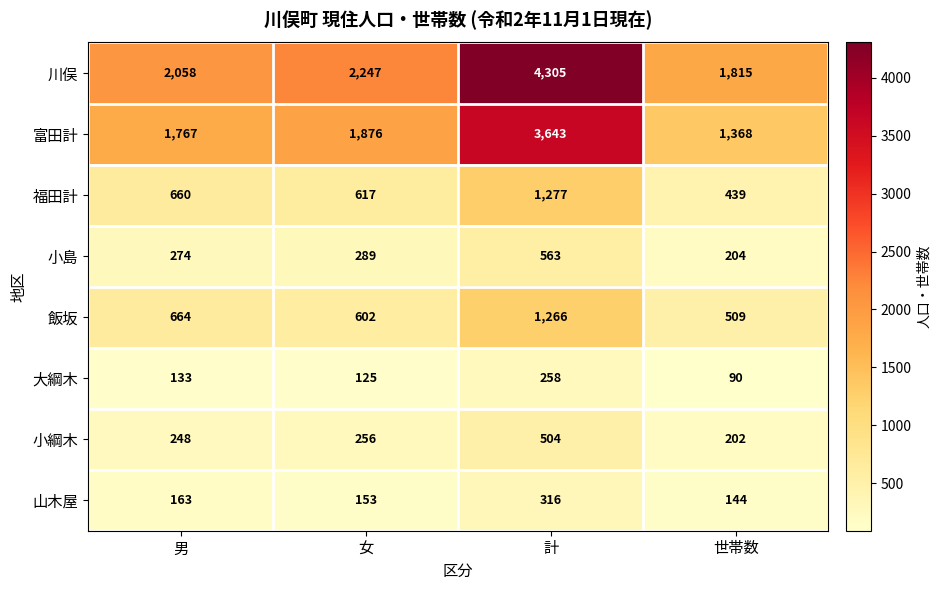

How many data points in 小綱木 are less than 256?

2